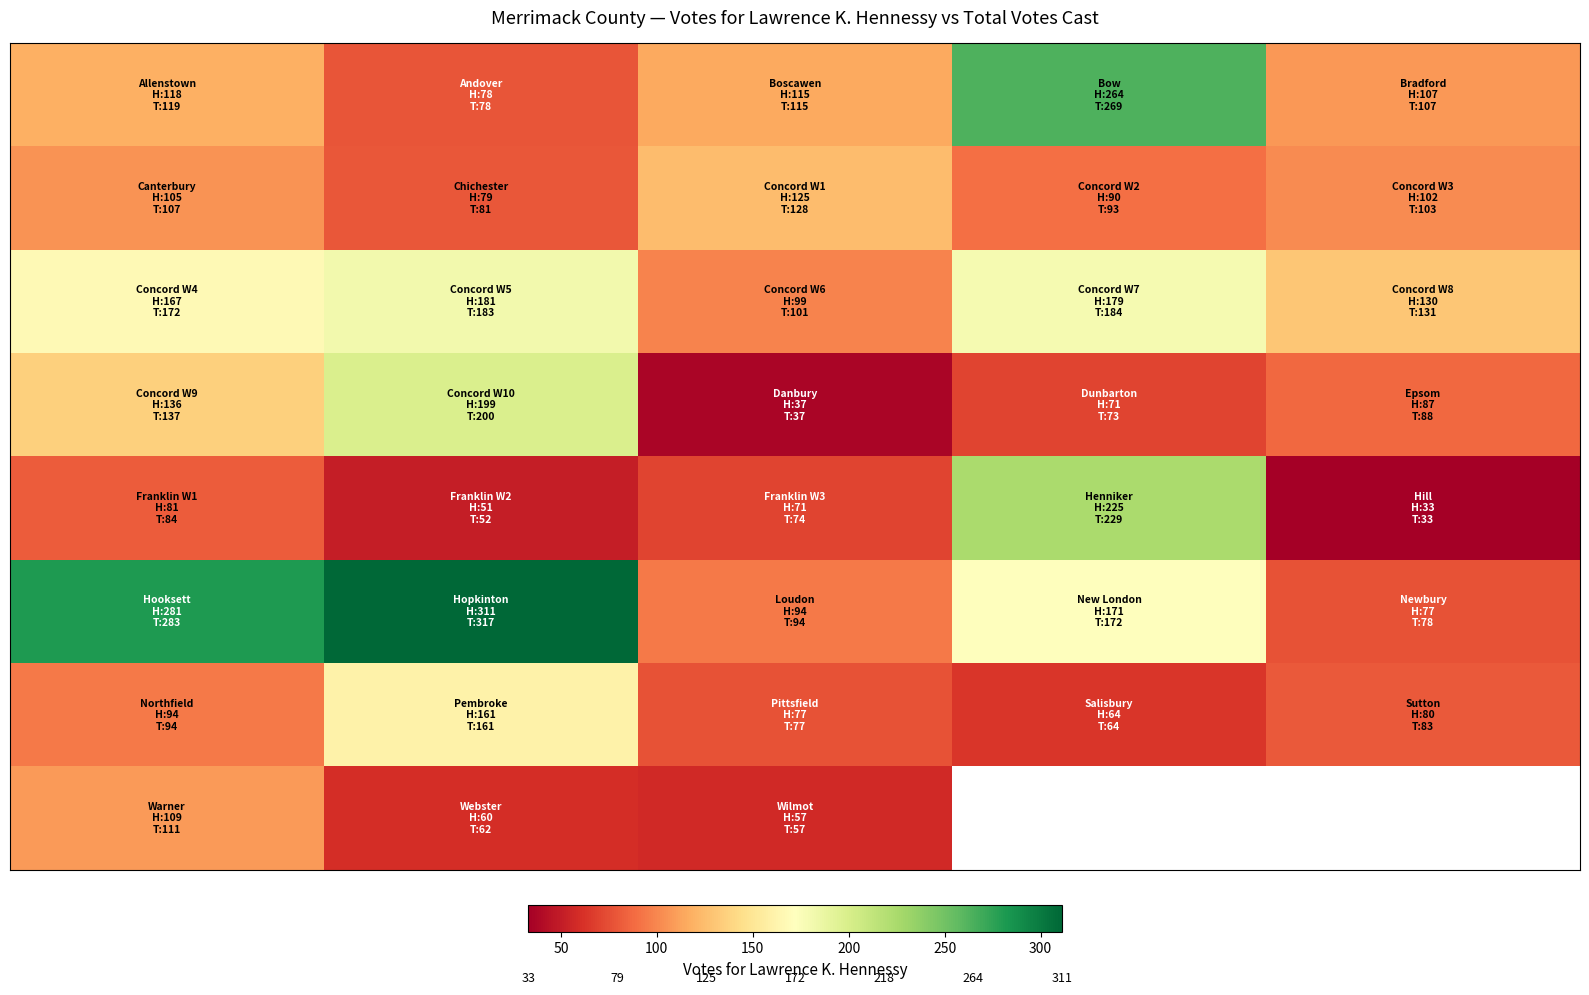

Which has a higher value, 50 or 200?

200